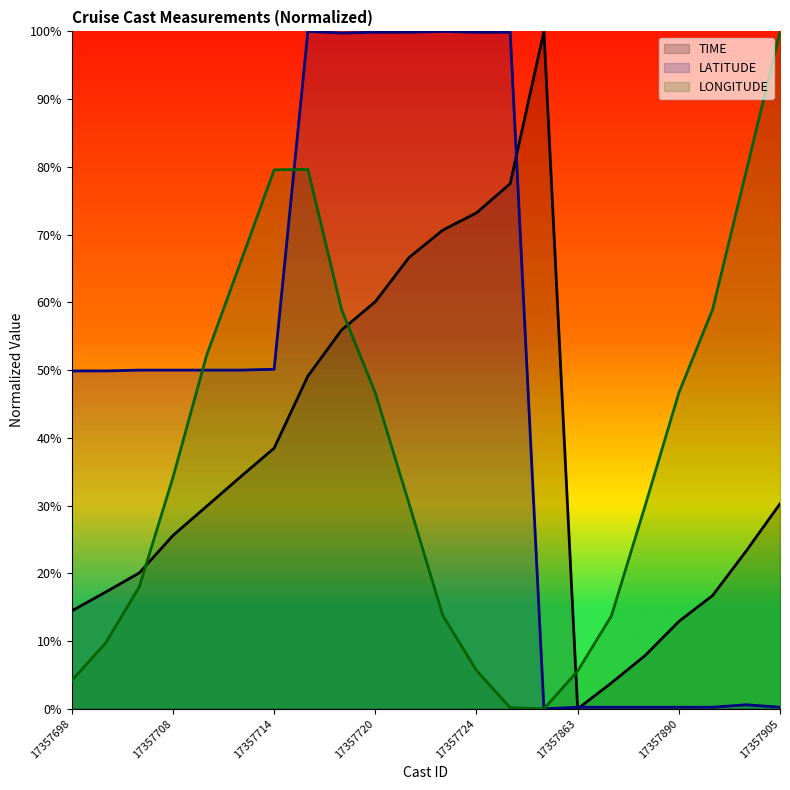

The LATITUDE series shows 172.3 at 17357724. True or false?

False